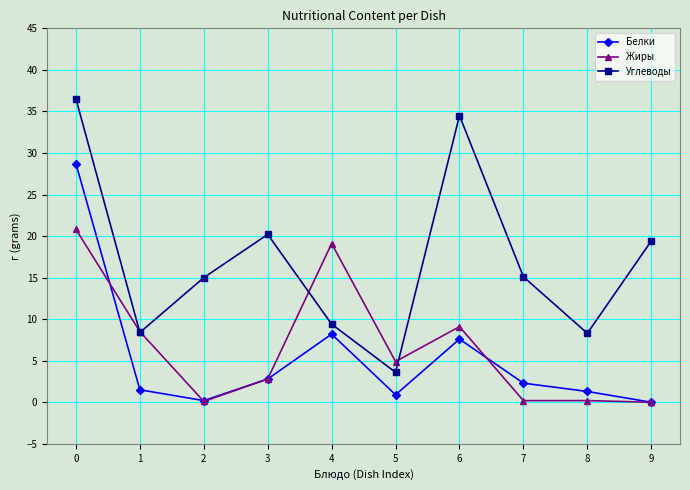

What value does the Белки series have at 7?

2.3